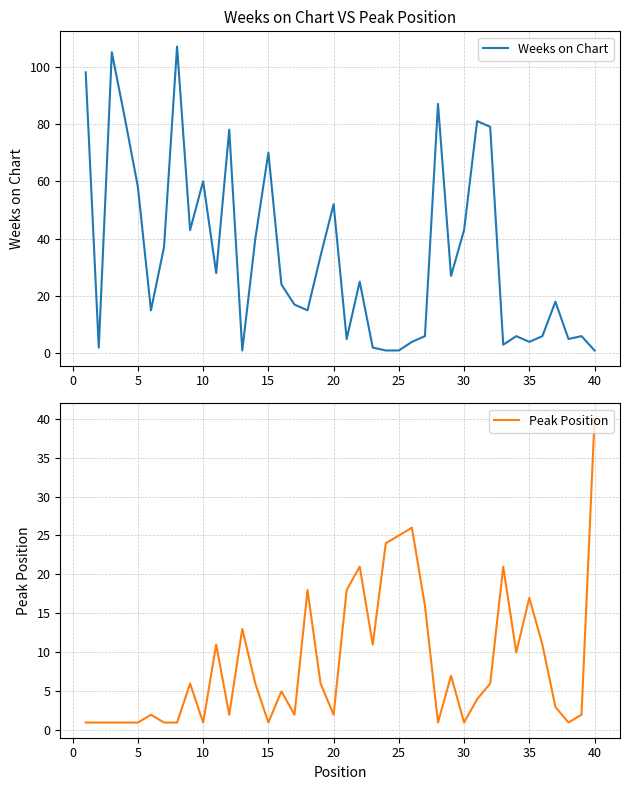

The value of Weeks on Chart at 10 is 60. True or false?

True